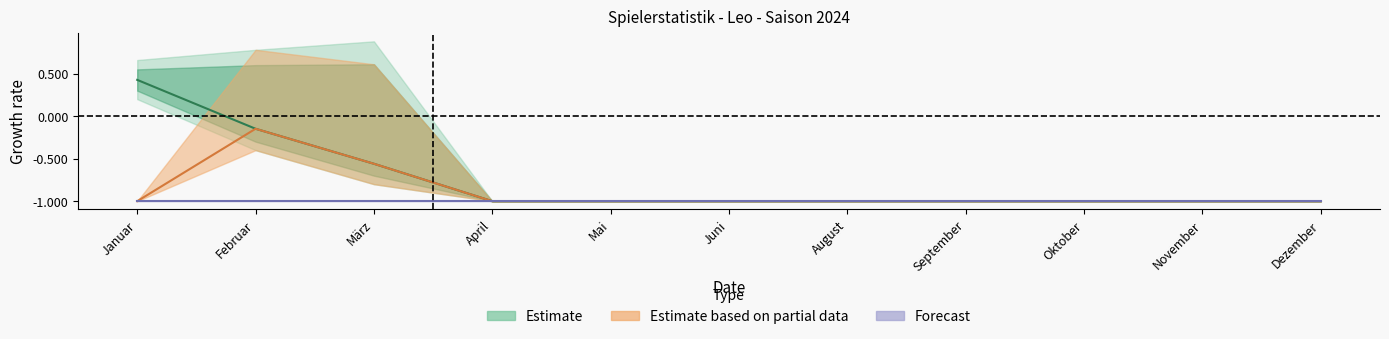

What is the minimum value shown in the chart?

-1.0